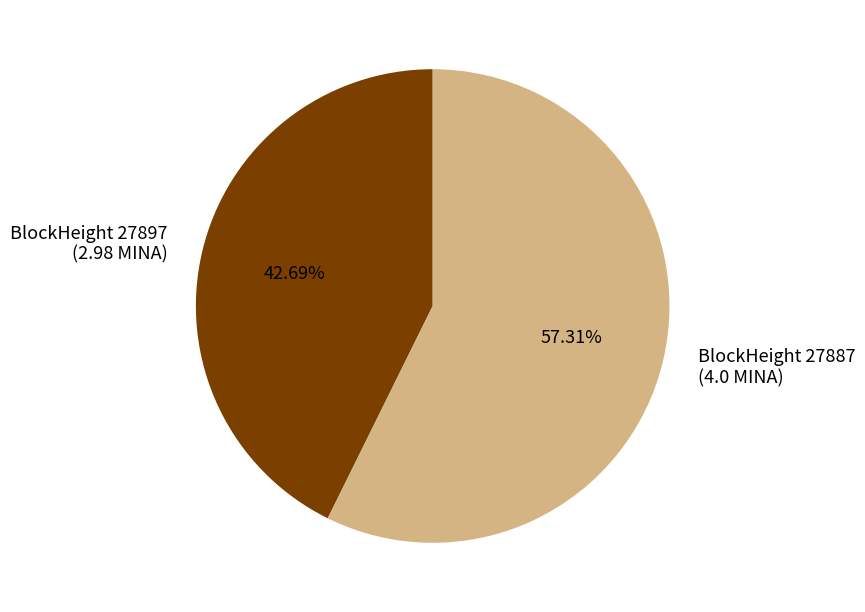

Does any single category account for the majority?

Yes